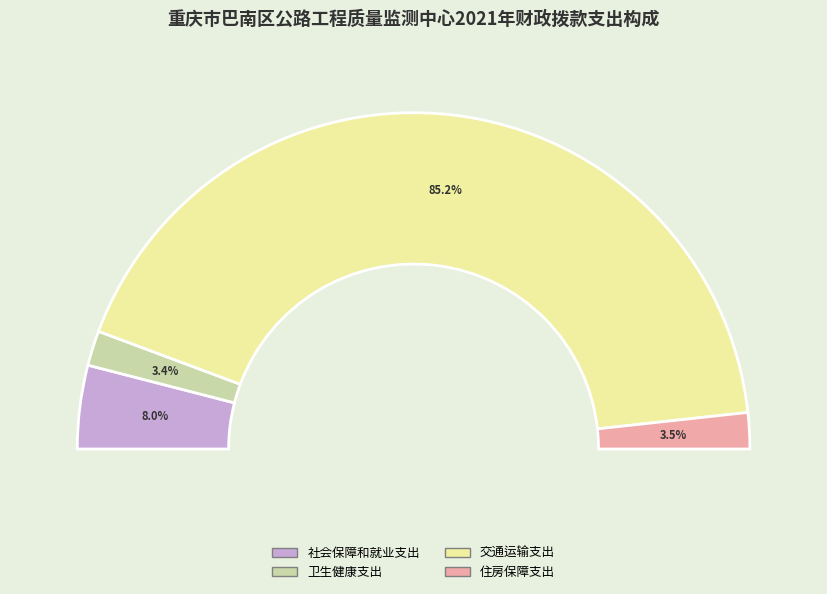

How many slices are in this pie chart?

4